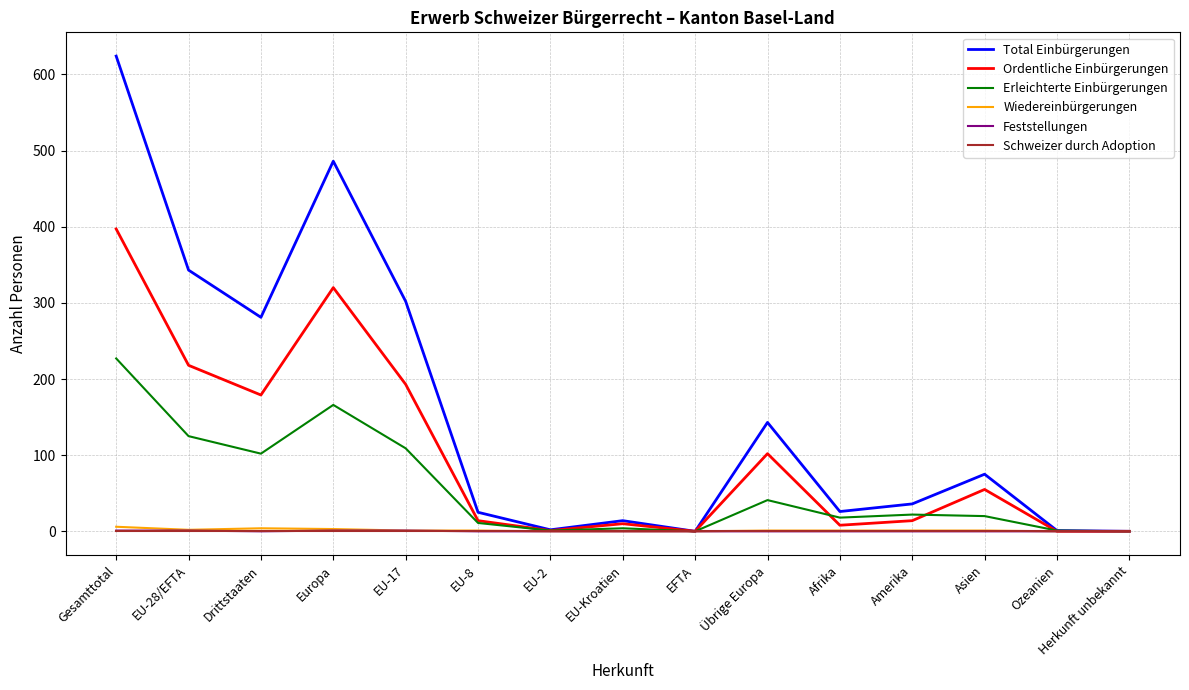

What are all the series names shown in the legend?

Total Einbürgerungen, Ordentliche Einbürgerungen, Erleichterte Einbürgerungen, Wiedereinbürgerungen, Feststellungen, Schweizer durch Adoption